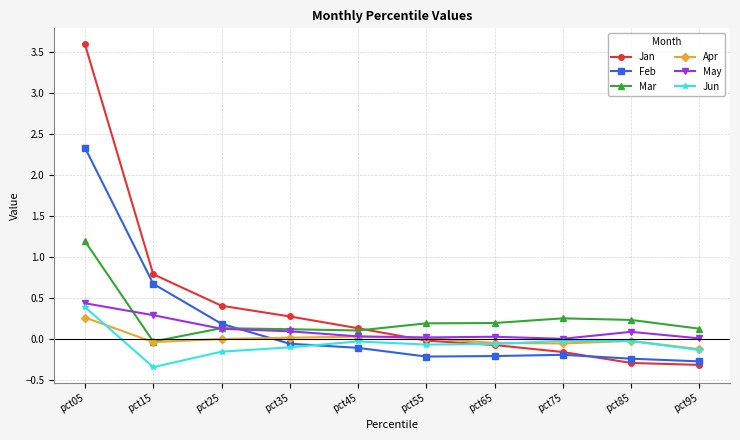

The Jan series shows -0.3 at pct85. True or false?

True